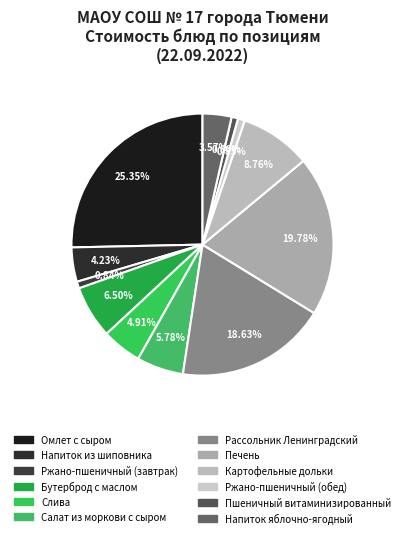

Rank the categories by value from lowest to highest.

Пшеничный витаминизированный, Ржано-пшеничный (хлеб), Ржано-пшеничный (обед), Напиток яблочно-ягодный Я-Я, Напиток из шиповника, Слива, Салат из моркови с сыром маслом, Бутерброд с маслом сливочным, Картофельные дольки запечённые, Рассольник Ленинградский с говядиной, Печень, Омлет натуральный, запечённый с сыром